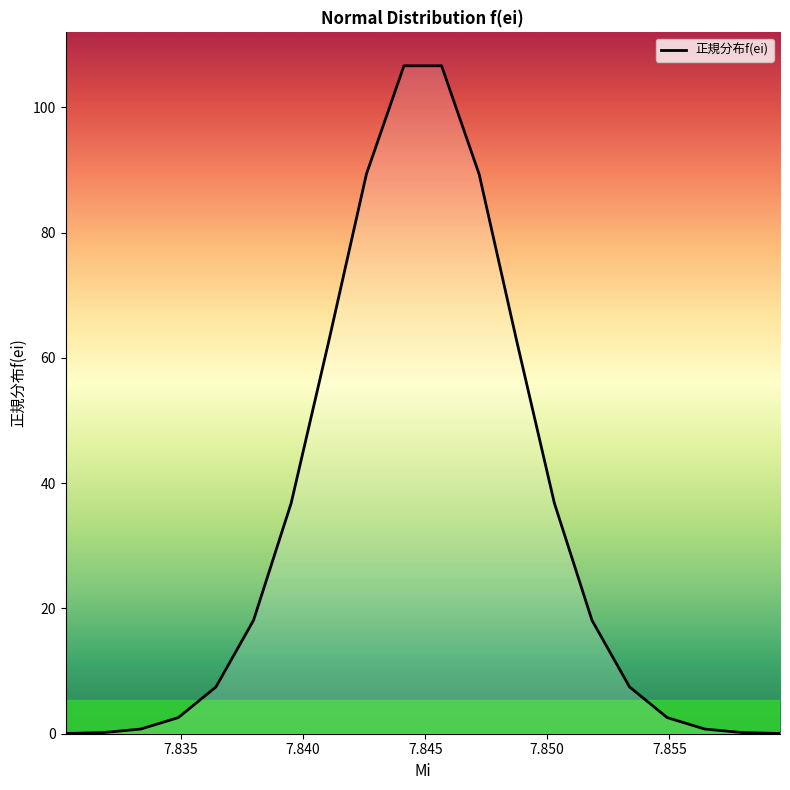

How many values are below 18?

10